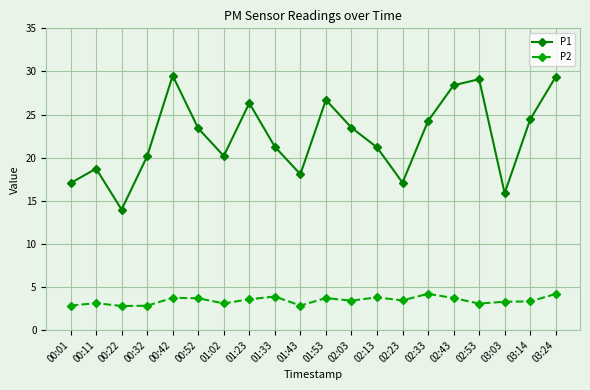

How many data points does each series have?

20